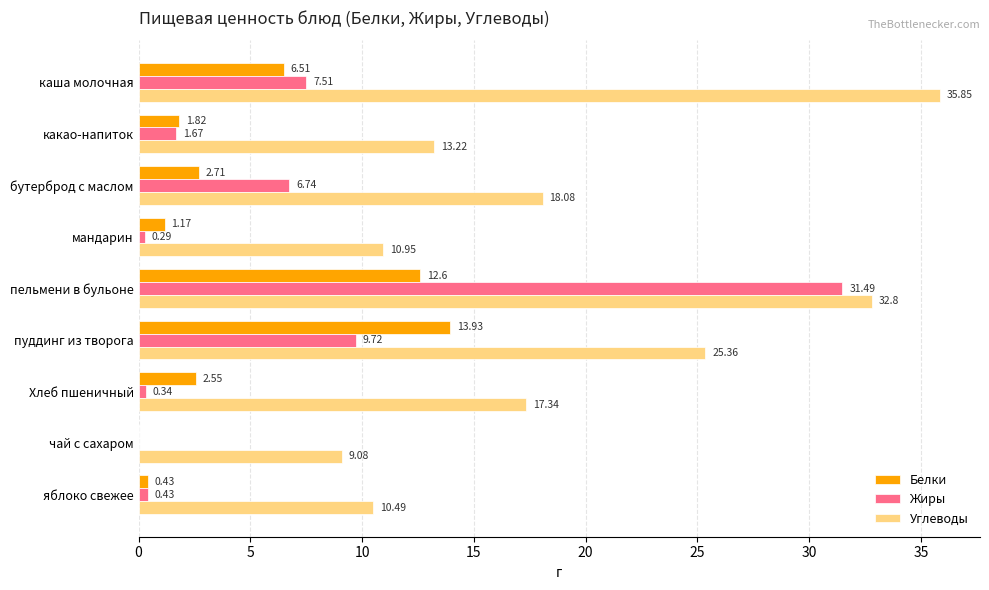

Is the value of Белки at чай с сахаром greater than the value of Жиры at бутерброд с маслом?

No